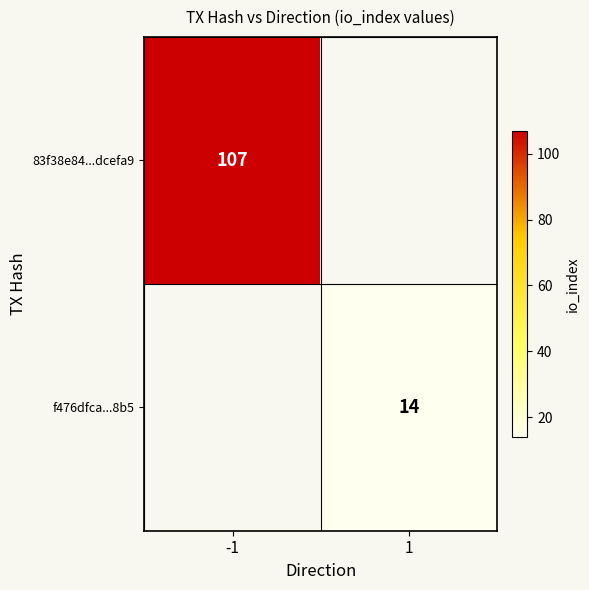

Is it true that 83f38e84...dcefa9 equals 64 at -1?

False